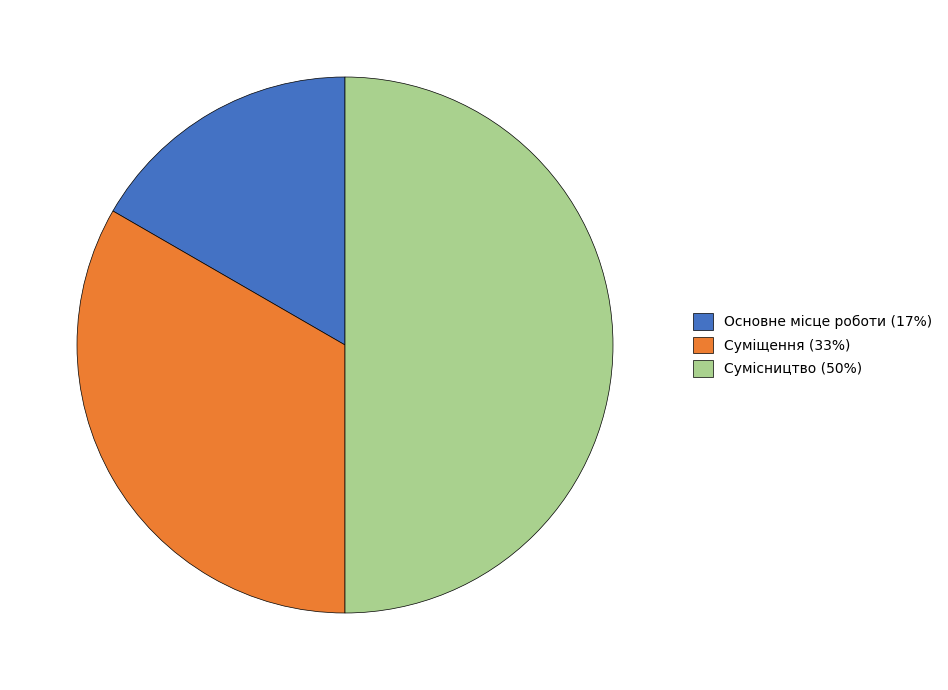

How many slices are in this pie chart?

3